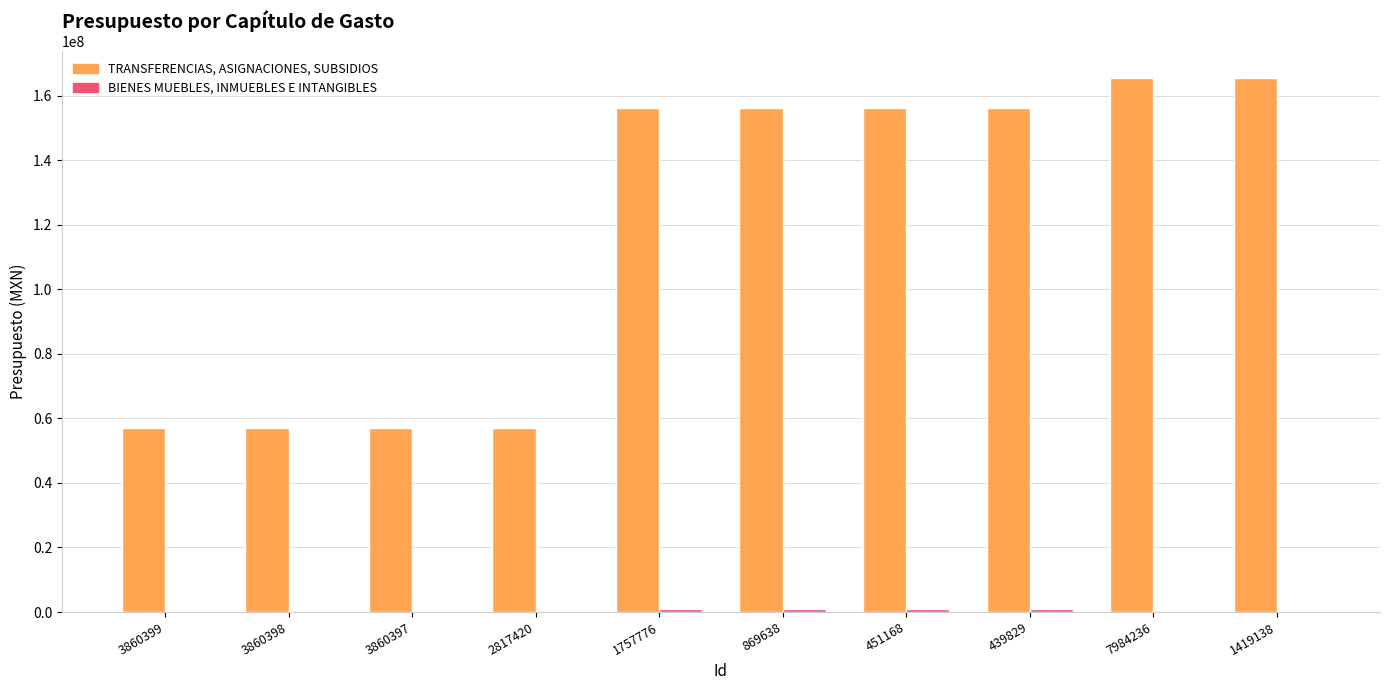

The value of TRANSFERENCIAS, ASIGNACIONES, SUBSIDIOS at 3860397 is 56913203.4. True or false?

True